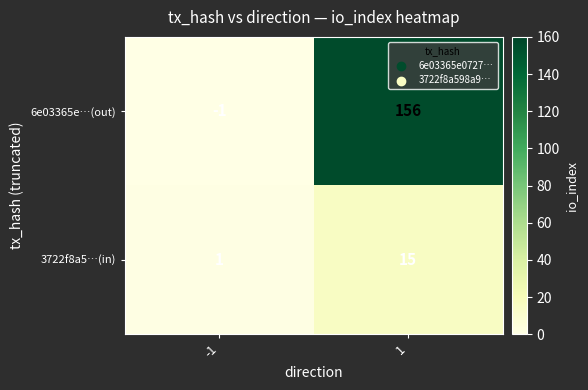

Count the number of data series in this chart.

2